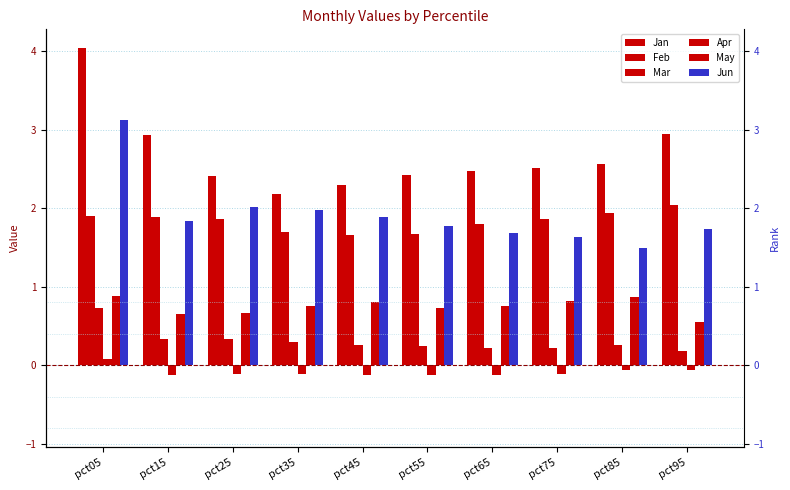

Is the value of Feb at pct55 greater than the value of Jan at pct45?

No